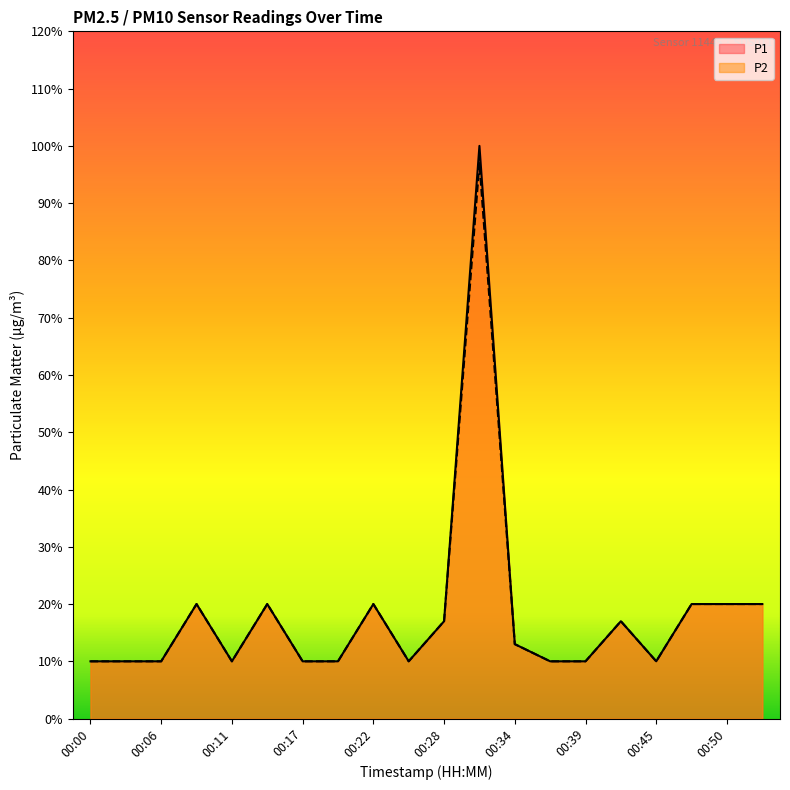

How many interior local peaks does the P1 series have?

5